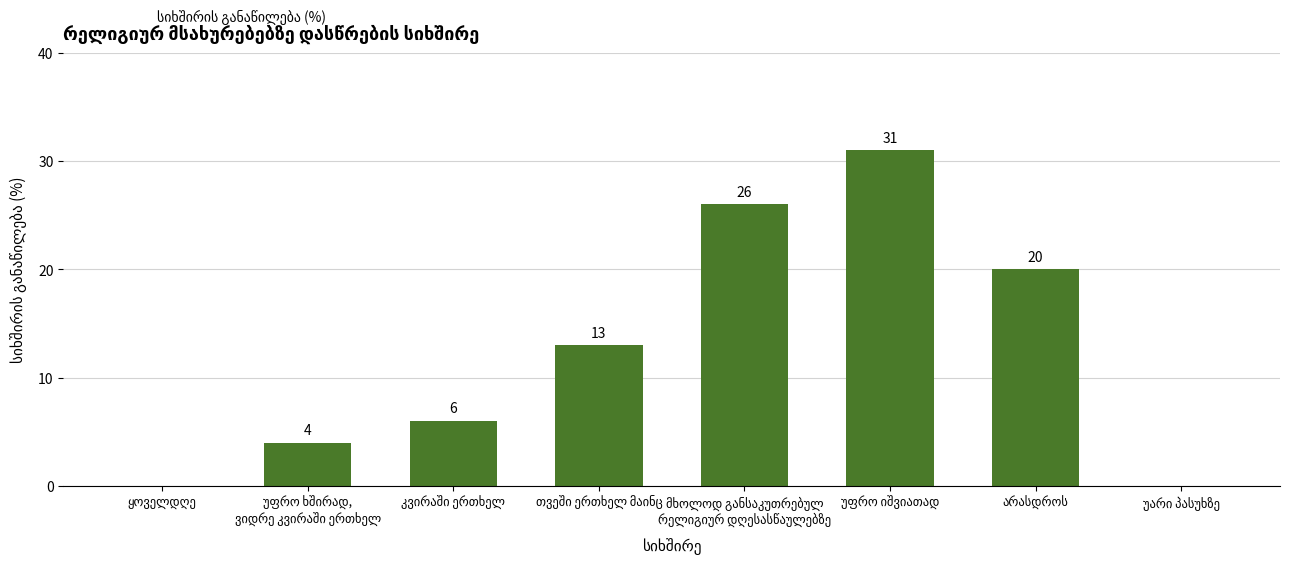

Are the bars horizontal?

No